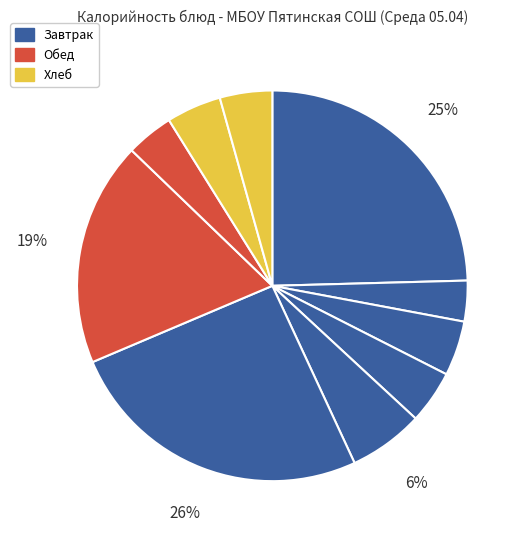

To the nearest percent, what is the difference between the largest and smallest slice percentages?

22%